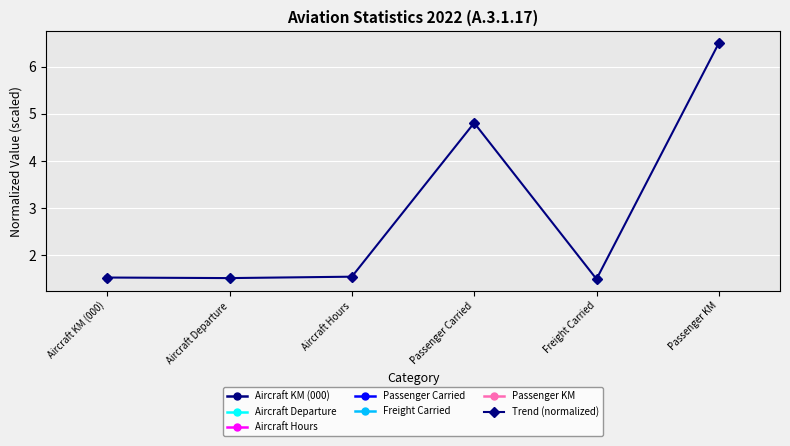

What is the label of the 6th point from the left?

Passenger KM